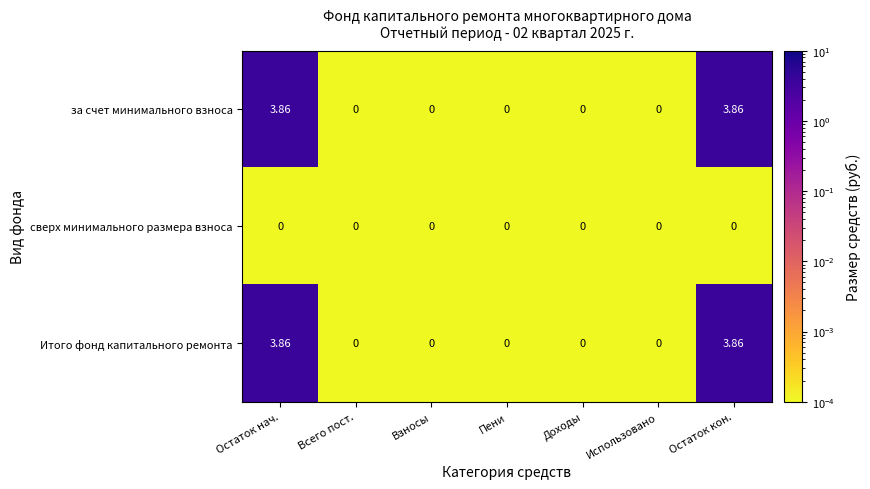

Which category has the highest value across all series?

Остаток нач.